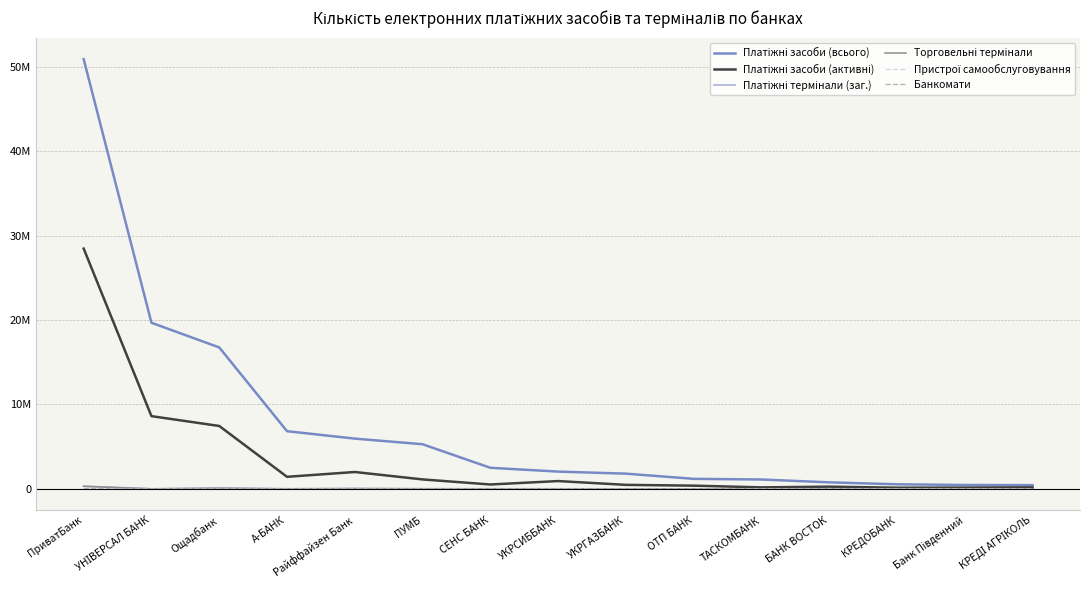

Which series has the largest total across all categories?

Платіжні засоби (всього)